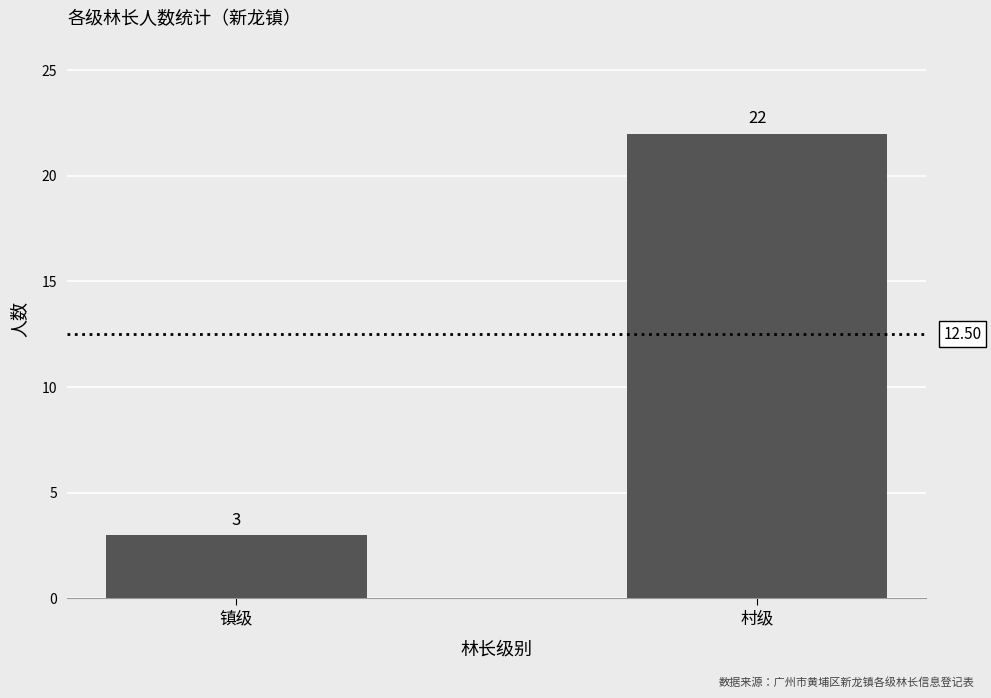

Between 村级 and 镇级, which is larger?

村级